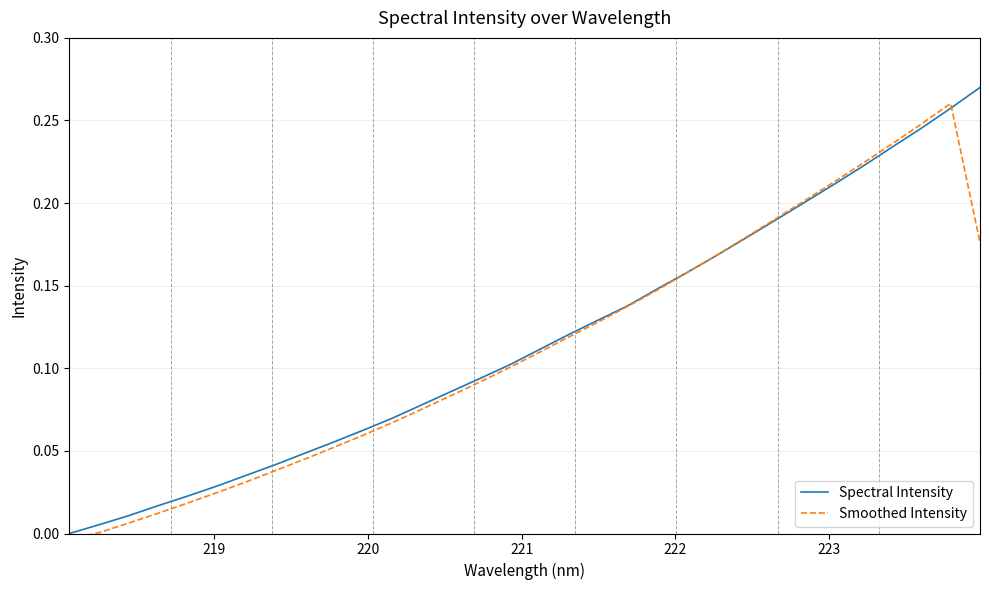

Is the value of Spectral Intensity at 218 greater than the value of Smoothed Intensity at 11?

No